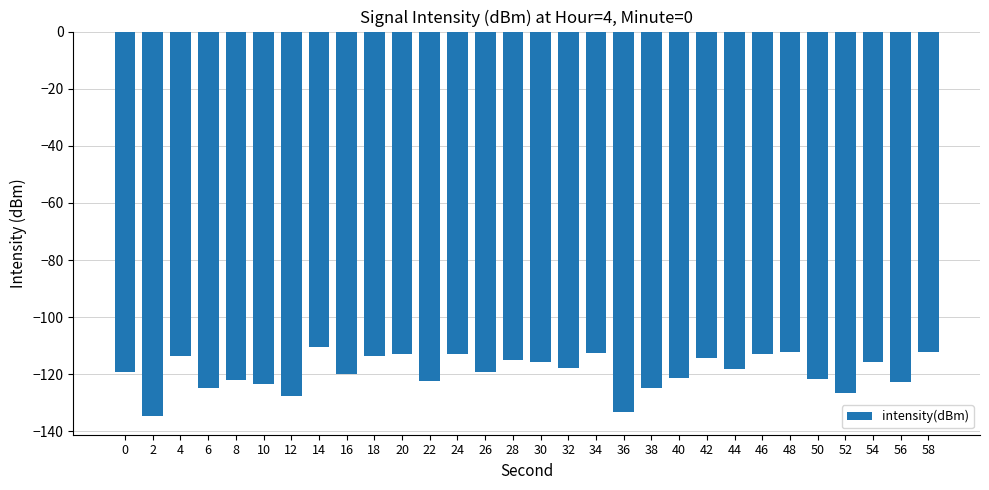

What is the minimum value shown in the chart?

-134.5